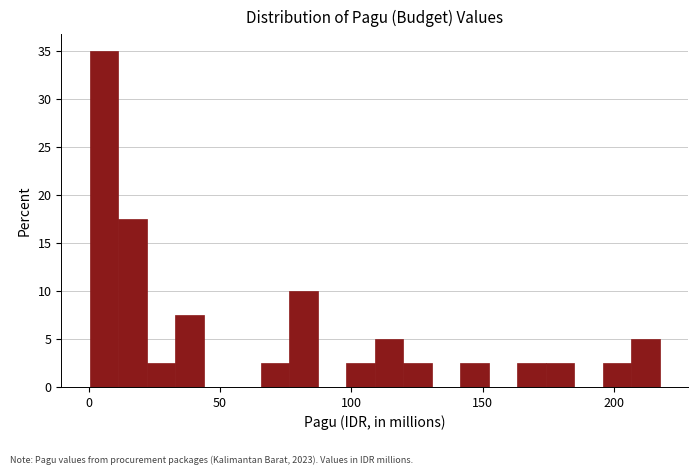

Read against the x-axis, roughly where is the centre of the tallest bar?

5